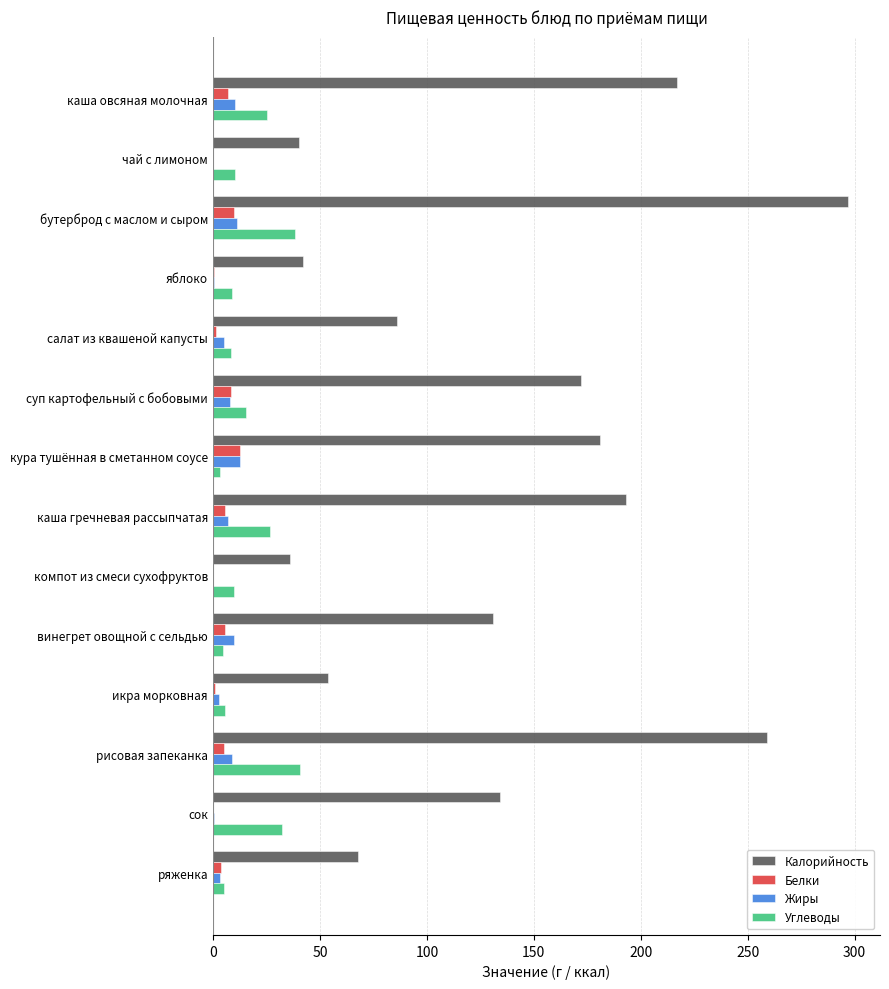

Between яблоко and сок, which series saw the biggest shift?

Калорийность